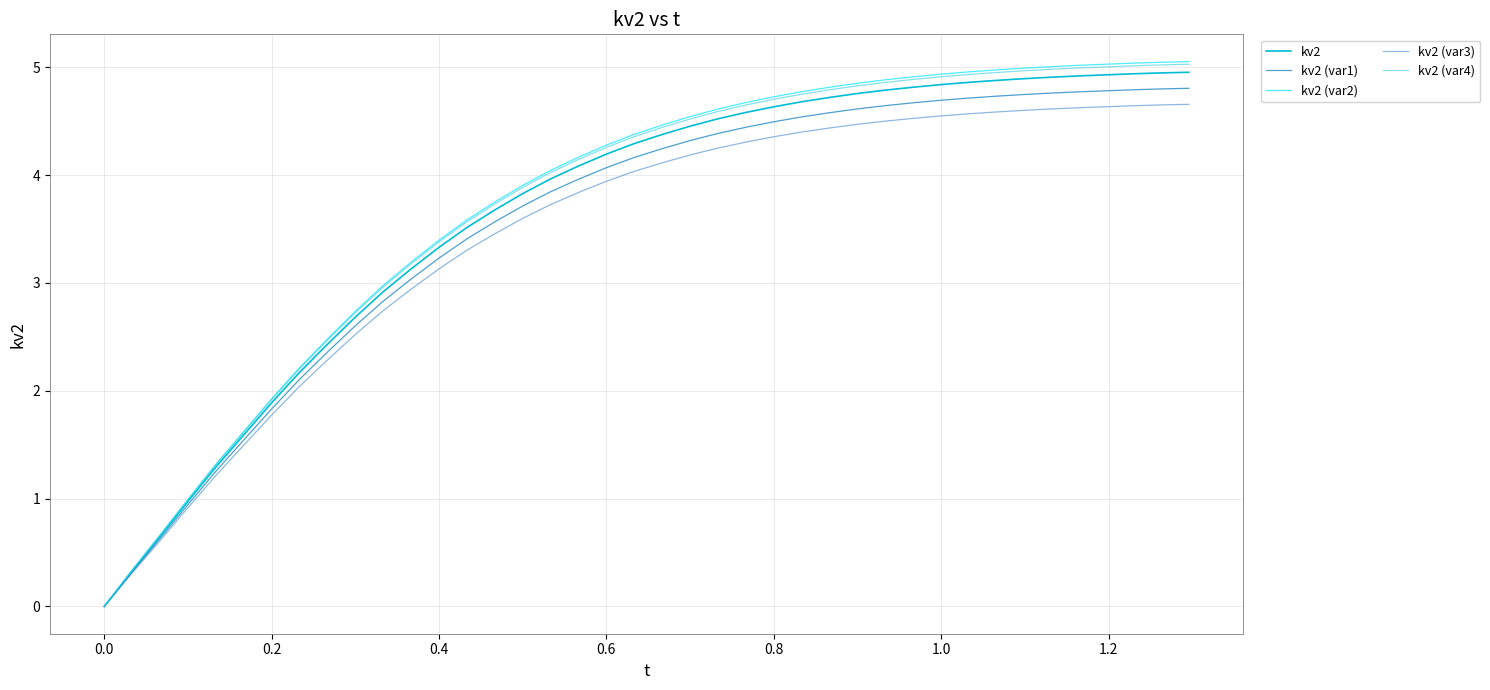

What is the highest value of the kv2 (var1) series?

4.8